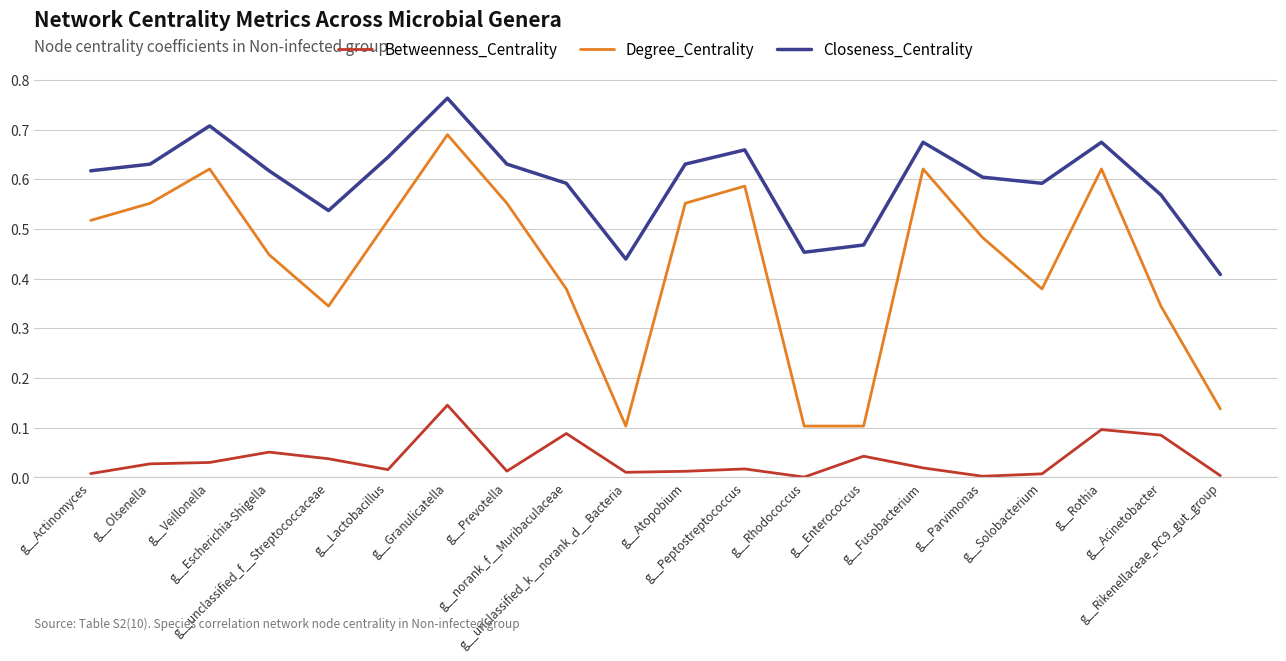

Is the value of Betweenness_Centrality at g__Rothia greater than the value of Degree_Centrality at g__norank_f__Muribaculaceae?

No